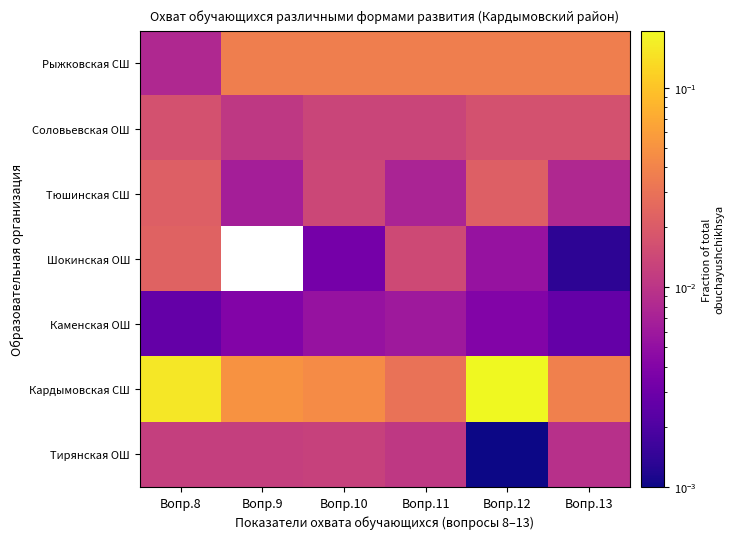

Which series has the widest spread of values?

Кардымовская СШ